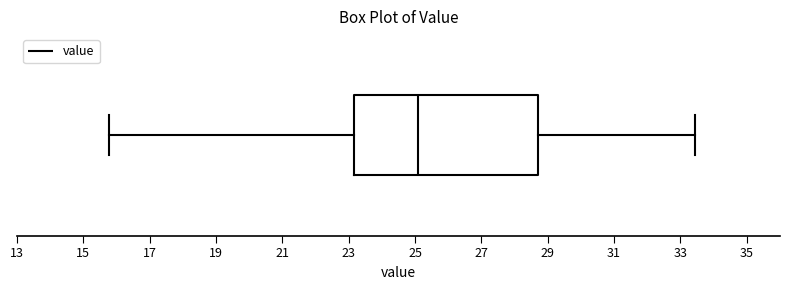

Read this box plot against the x-axis: the position of the median line, the range covered by the box, and the ends of both whiskers. The values are not printed on the chart, so give them approximately, as read against the axis.

median 25.2, box 23.2 to 28.6, whiskers 15.8 to 33.4